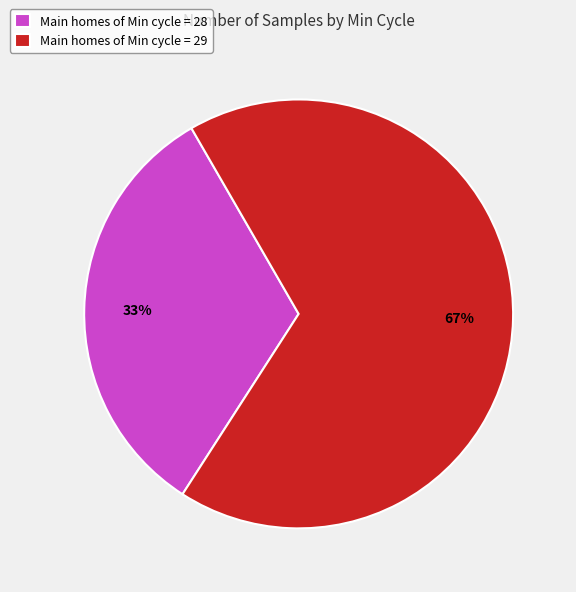

What is the smallest slice in the pie chart?

Main homes of Min cycle = 28